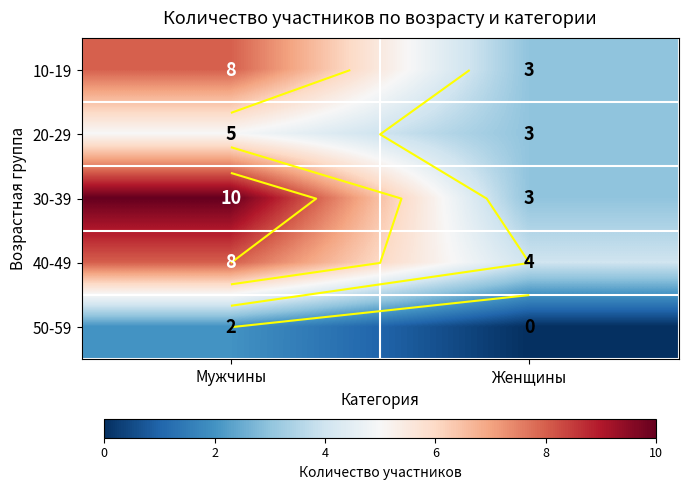

How many 10-19 values are between 3 and 8?

2